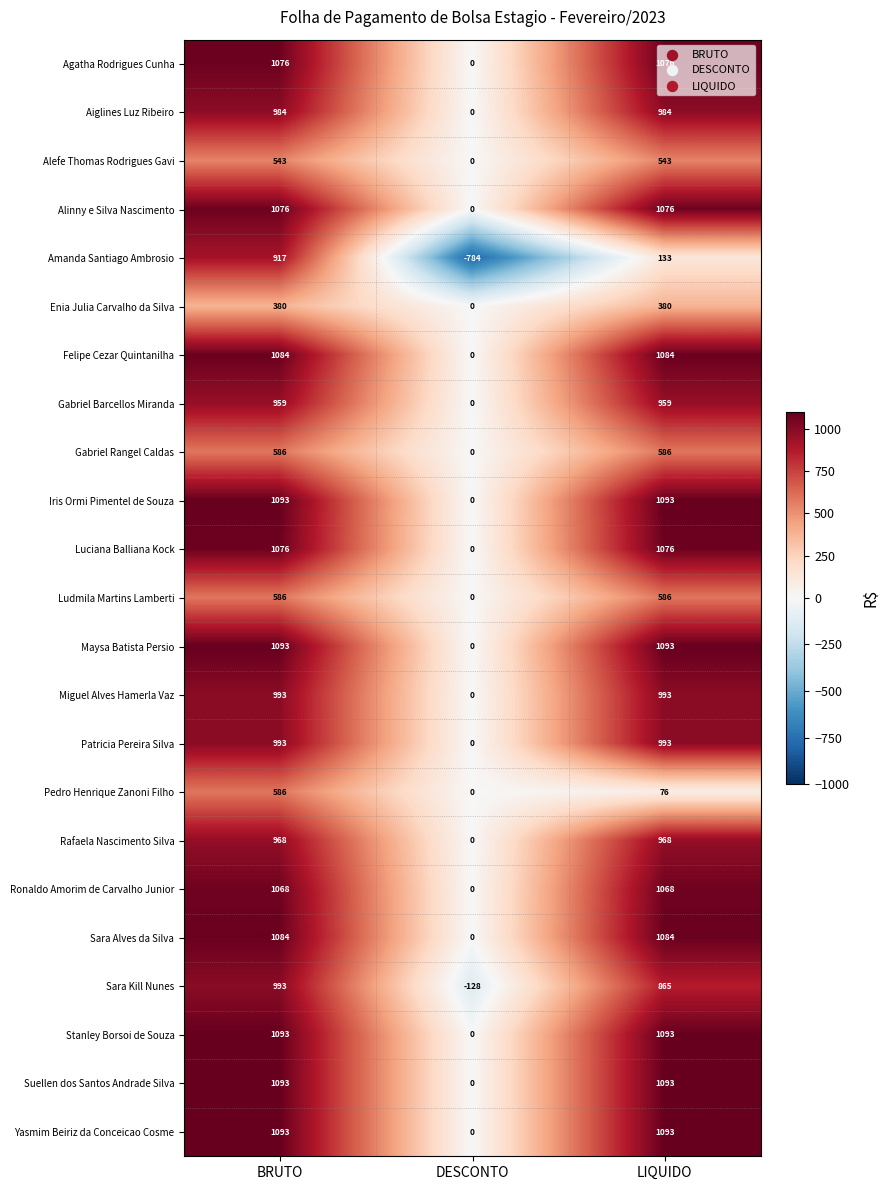

What is the total value across all series at LIQUIDO?

19995